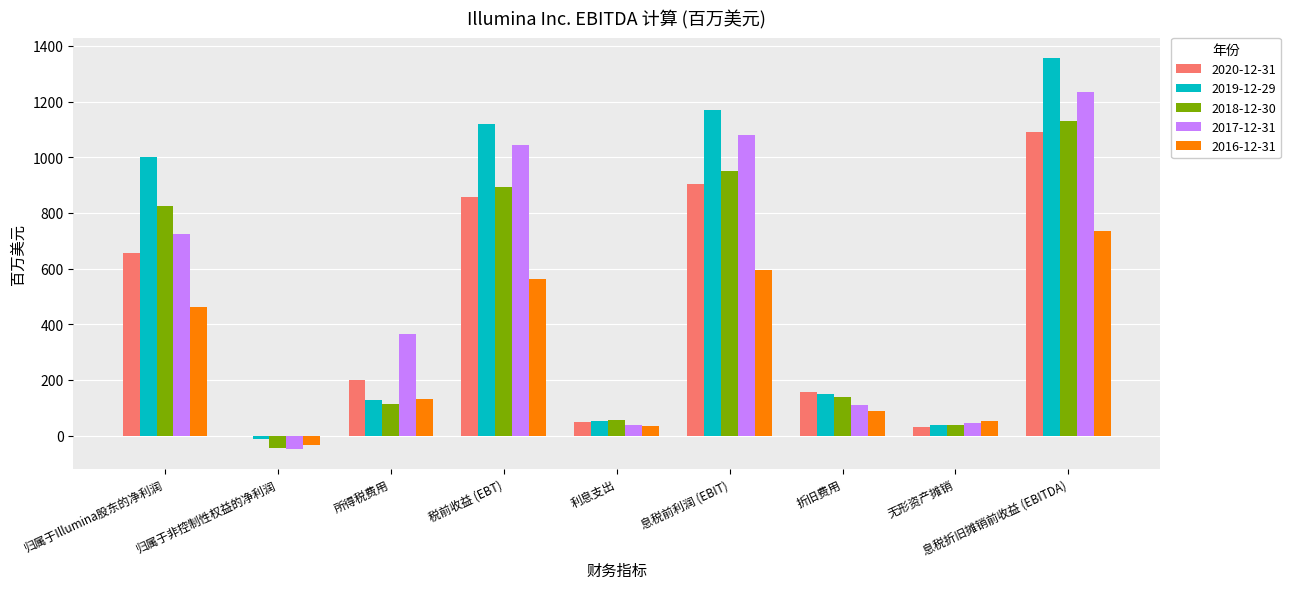

What is the total value across all series at 归属于非控制性权益的净利润?

-139